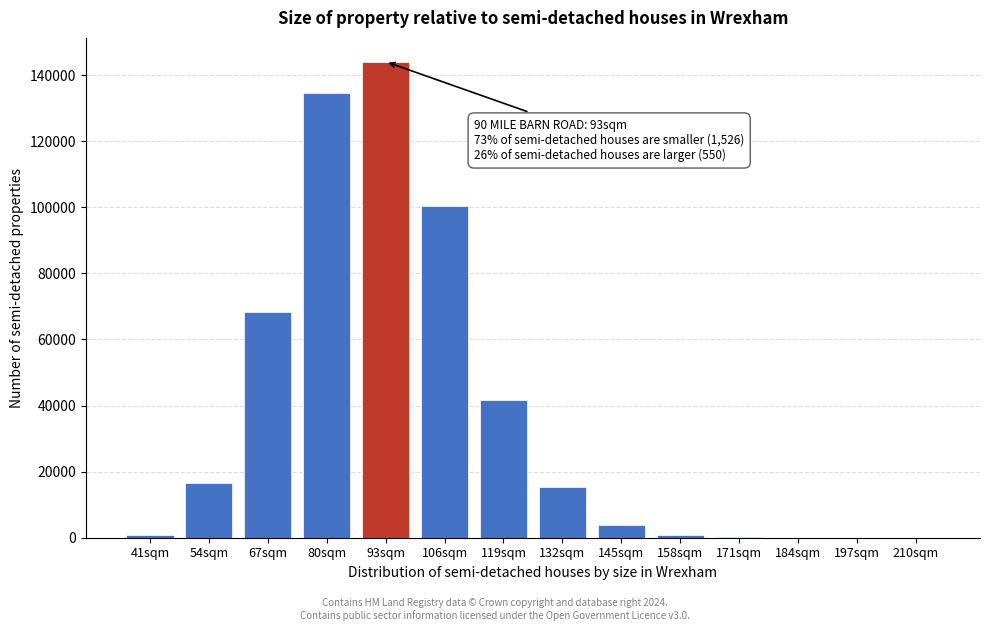

Which label corresponds to the largest value in the chart?

93sqm